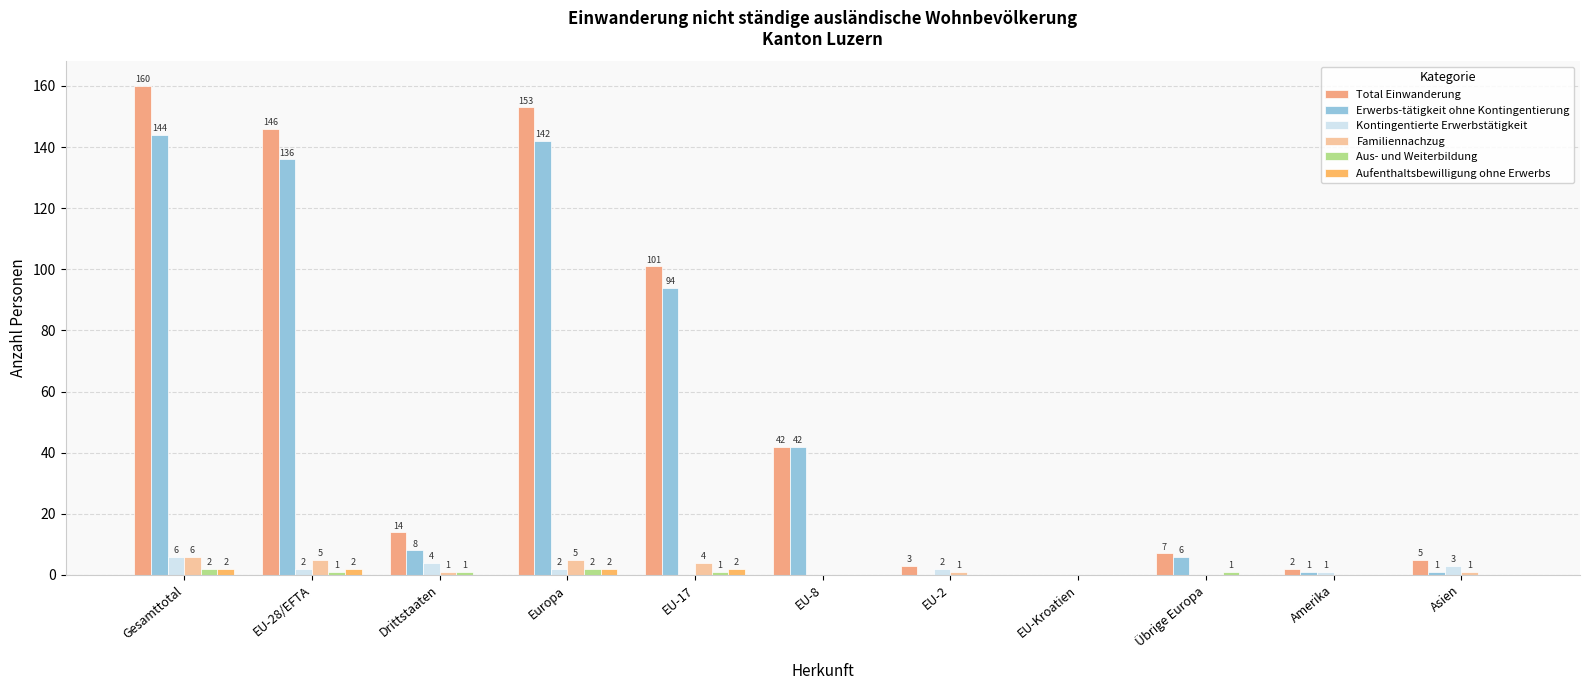

What are all the series names shown in the legend?

Total Einwanderung, Erwerbs-tätigkeit ohne Kontingentierung, Kontingentierte Erwerbstätigkeit, Familiennachzug, Aus- und Weiterbildung, Aufenthaltsbewilligung ohne Erwerbs